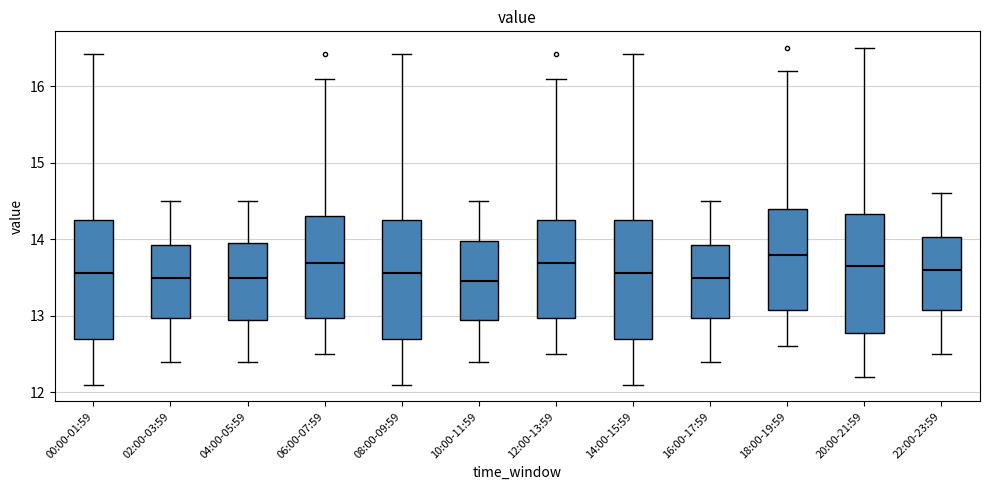

Reading left to right, transcribe this box plot: for each box, give where its median line is, the range the box spans, and where its two whiskers end, as read against the y-axis. The values are not printed on the chart, so give them approximately, as read against the axis.

00:00-01:59: median 13.6, box 12.7 to 14.2, whiskers 12.1 to 16.4
02:00-03:59: median 13.5, box 13.0 to 13.9, whiskers 12.4 to 14.5
04:00-05:59: median 13.5, box 13.0 to 14.0, whiskers 12.4 to 14.5
06:00-07:59: median 13.7, box 13.0 to 14.3, whiskers 12.5 to 16.1
08:00-09:59: median 13.6, box 12.7 to 14.2, whiskers 12.1 to 16.4
10:00-11:59: median 13.5, box 13.0 to 14.0, whiskers 12.4 to 14.5
12:00-13:59: median 13.7, box 13.0 to 14.2, whiskers 12.5 to 16.1
14:00-15:59: median 13.6, box 12.7 to 14.2, whiskers 12.1 to 16.4
16:00-17:59: median 13.5, box 13.0 to 13.9, whiskers 12.4 to 14.5
18:00-19:59: median 13.8, box 13.1 to 14.4, whiskers 12.6 to 16.2
20:00-21:59: median 13.7, box 12.8 to 14.3, whiskers 12.2 to 16.5
22:00-23:59: median 13.6, box 13.1 to 14.0, whiskers 12.5 to 14.6